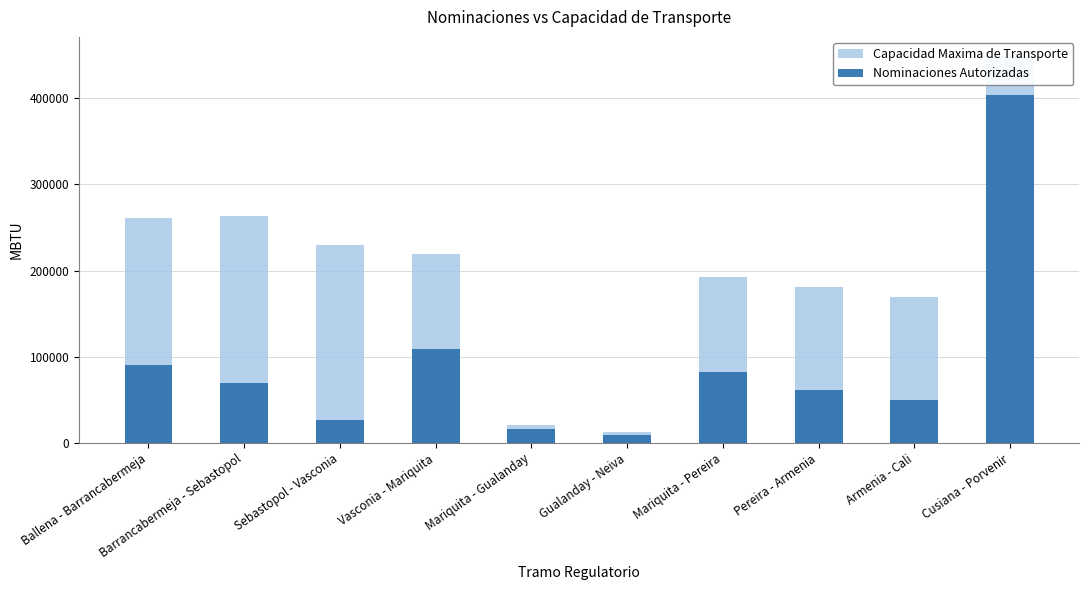

The Nominaciones Autorizadas series shows 31608.4 at Pereira - Armenia. True or false?

False